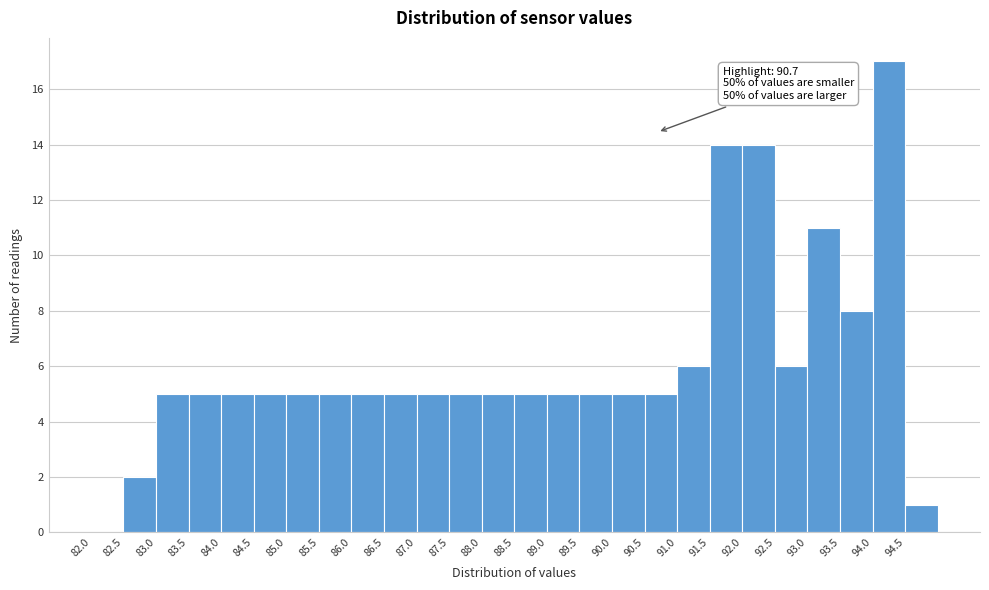

Which range on the x-axis has the tallest bar?

94.0 to 94.5